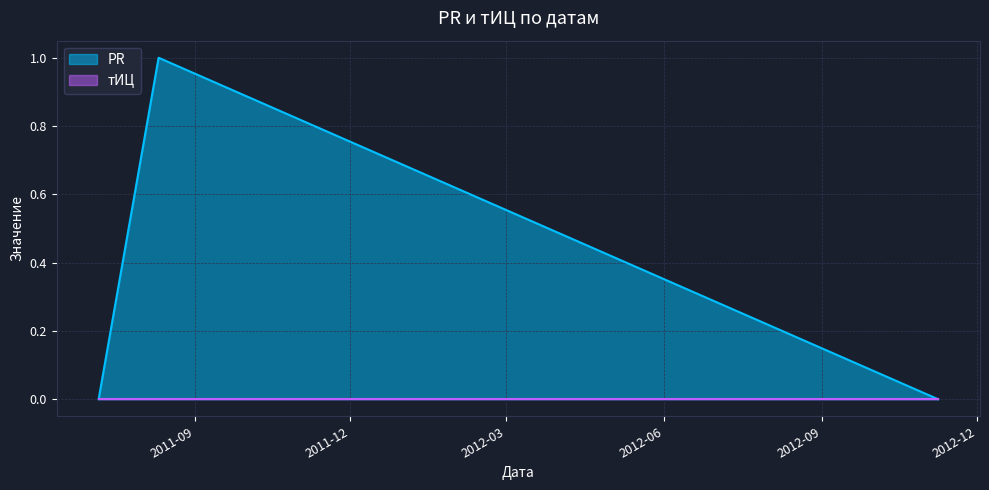

Between 2012-11-08 and 2011-08-11, which is larger?

2011-08-11